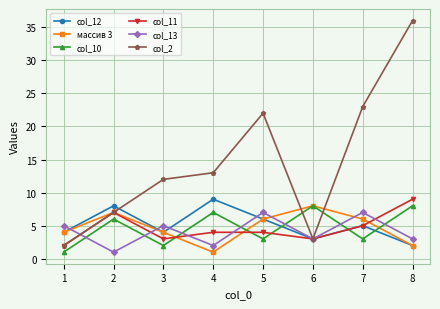

True or false: col_11 has a value of 5 at 7.

True